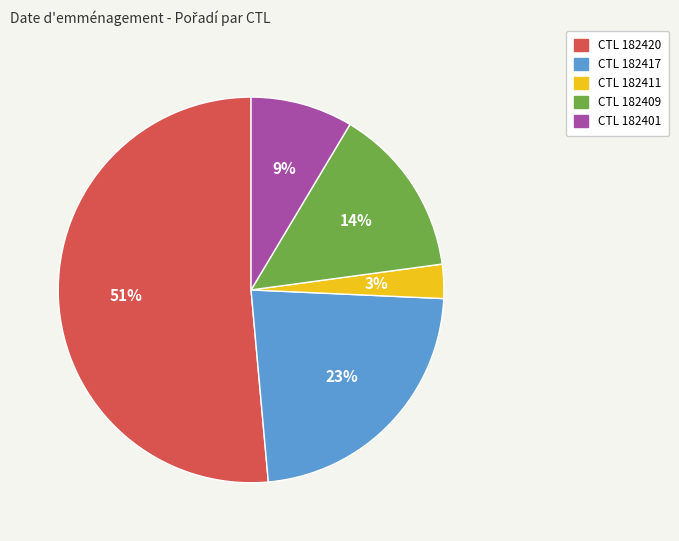

Is there a majority slice in this chart?

Yes